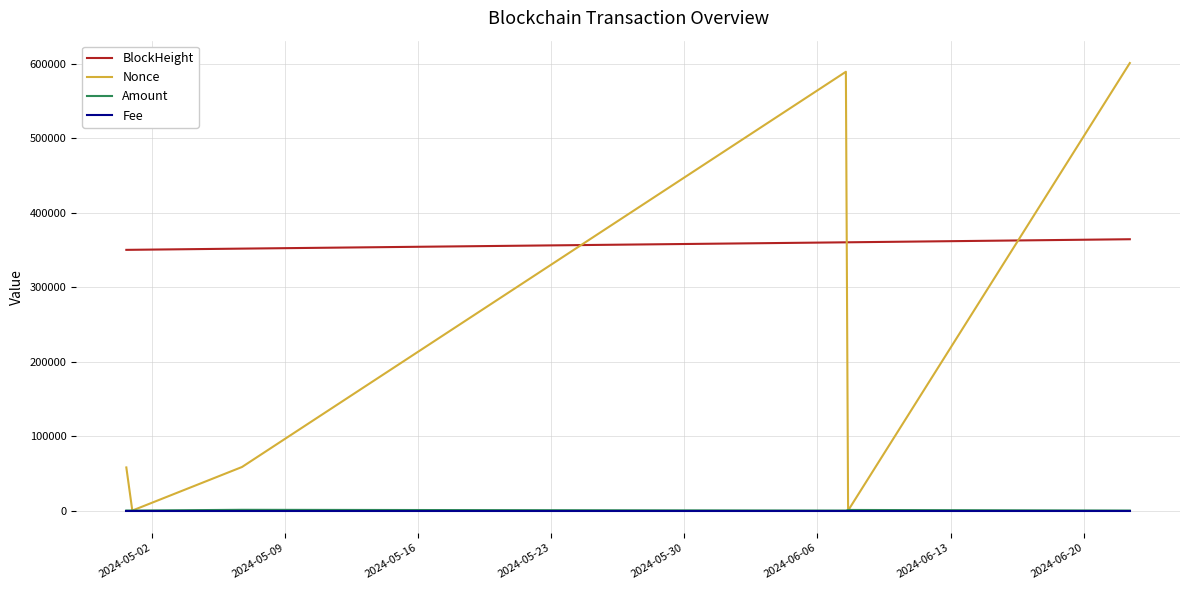

Which series has the largest total across all categories?

BlockHeight